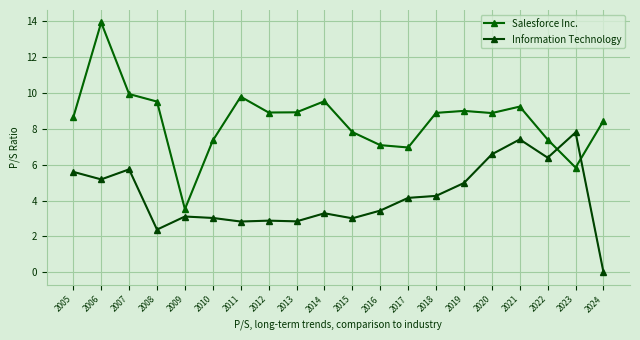

What is the difference between the maximum and minimum values in the Information Technology series?

7.8